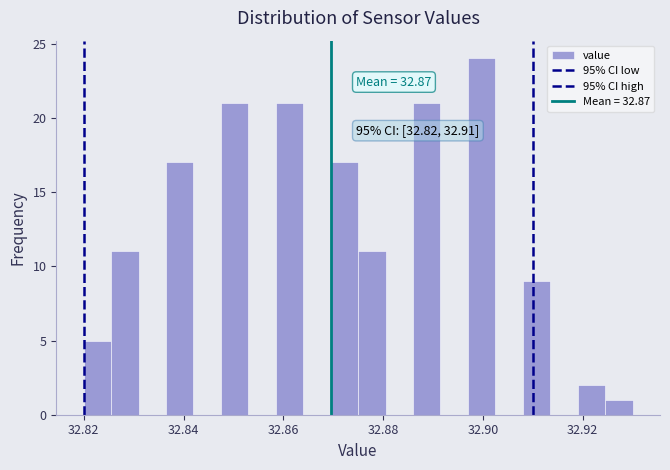

Around what value on the x-axis is the tallest bar? Give the approximate position of its centre, as read against the axis.

32.900